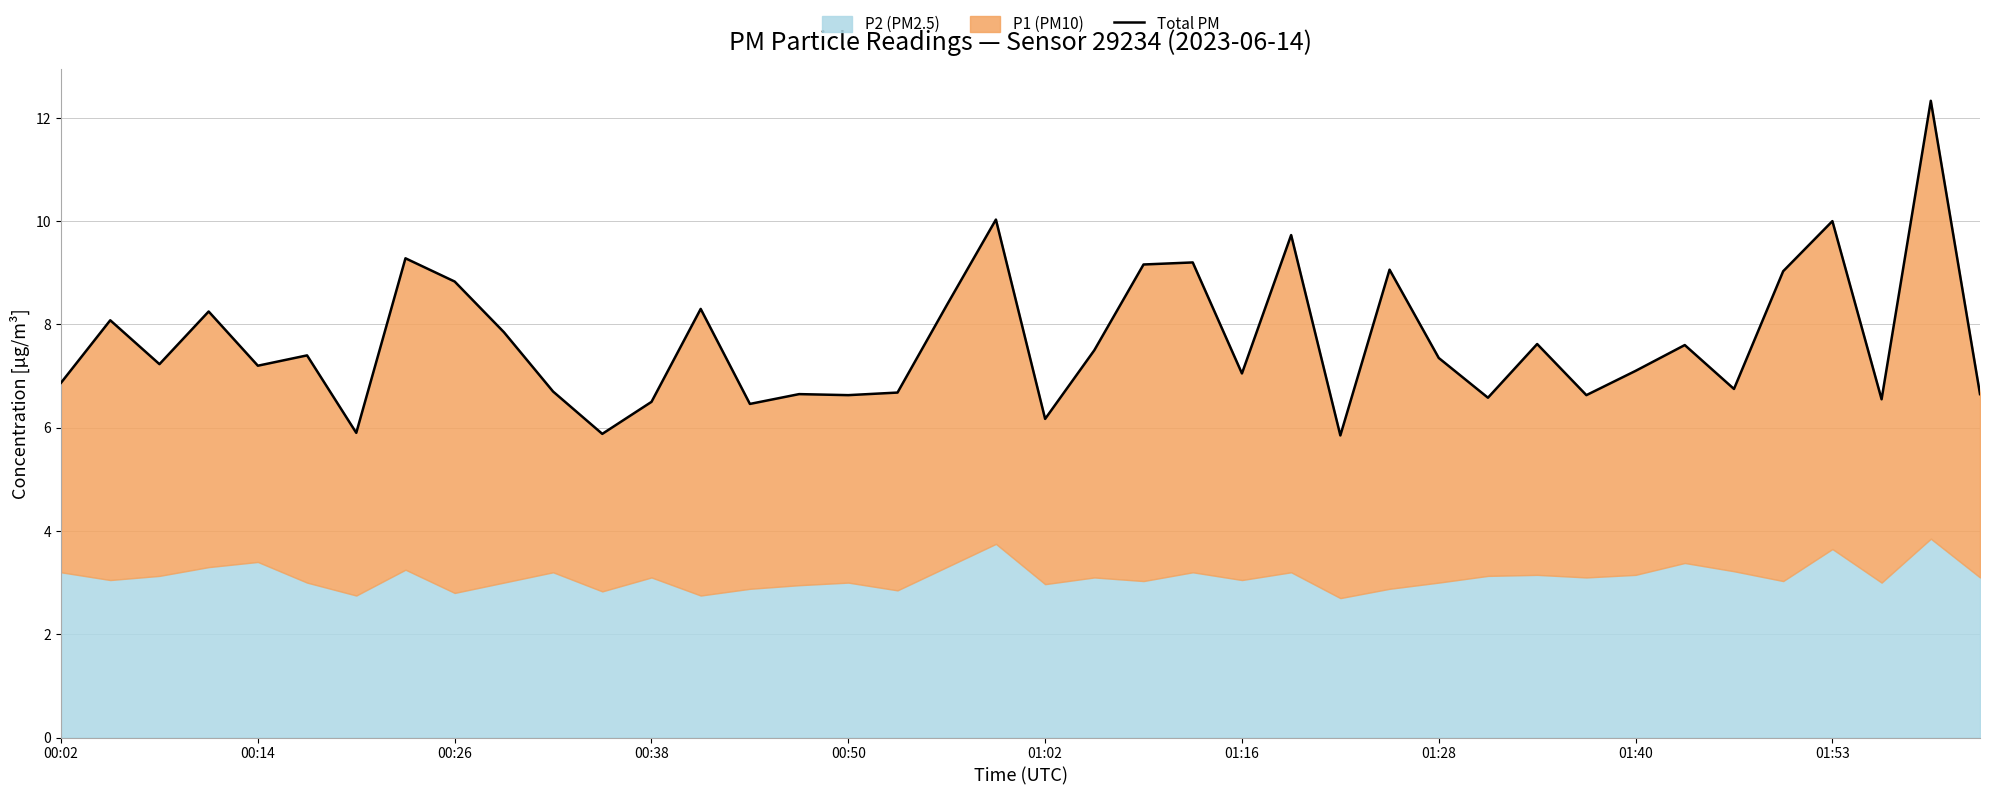

What is the change in value from 13 to 39?

-1.7